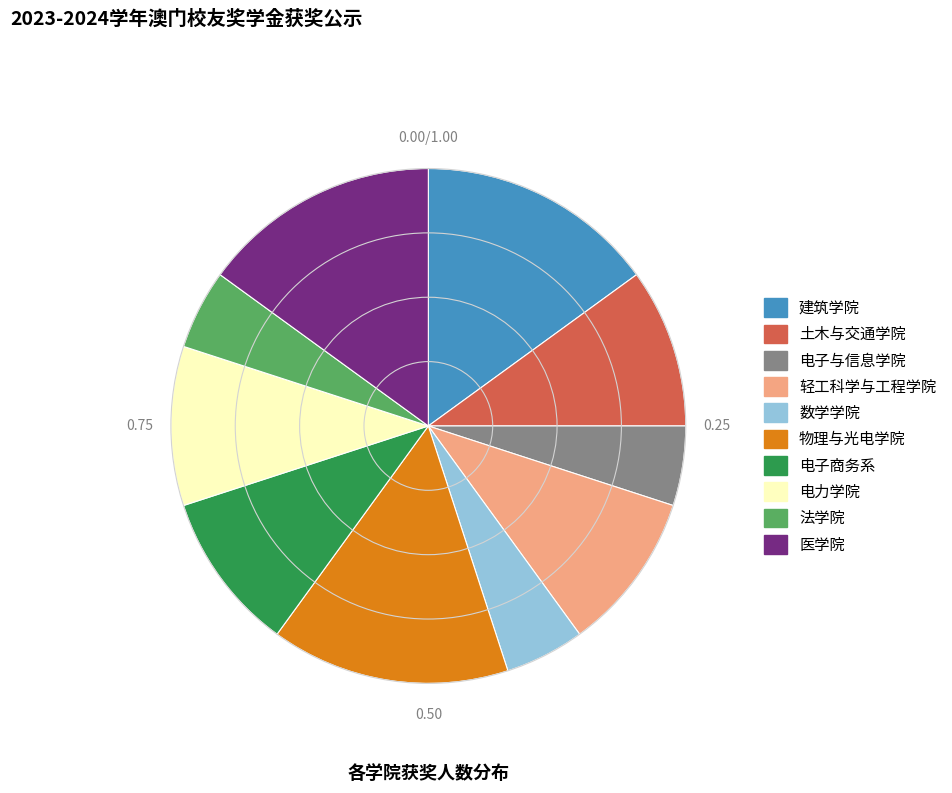

Combined, do 医学院 and 电子与信息学院 account for over 50%?

No